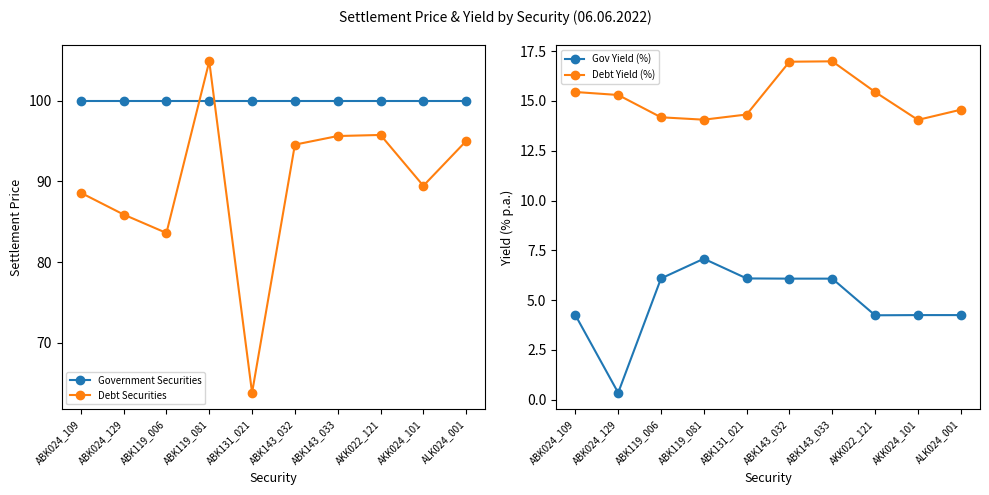

Reading left to right, what are all the values shown in this chart?

Government Securities: ABK024_109=100.0	ABK024_129=100.0	ABK119_006=100.0	ABK119_081=100.0	ABK131_021=100.0	ABK143_032=100.0	ABK143_033=100.0	AKK022_121=100.0	AKK024_101=100.0	ALK024_001=100.0
Debt Securities: ABK024_109=88.6	ABK024_129=85.9	ABK119_006=83.6	ABK119_081=104.9	ABK131_021=63.8	ABK143_032=94.5	ABK143_033=95.6	AKK022_121=95.7	AKK024_101=89.4	ALK024_001=95.0
Gov Yield (%): ABK024_109=4.2	ABK024_129=0.3	ABK119_006=6.1	ABK119_081=7.1	ABK131_021=6.1	ABK143_032=6.1	ABK143_033=6.1	AKK022_121=4.2	AKK024_101=4.2	ALK024_001=4.2
Debt Yield (%): ABK024_109=15.4	ABK024_129=15.3	ABK119_006=14.2	ABK119_081=14.1	ABK131_021=14.3	ABK143_032=17.0	ABK143_033=17.0	AKK022_121=15.4	AKK024_101=14.1	ALK024_001=14.6